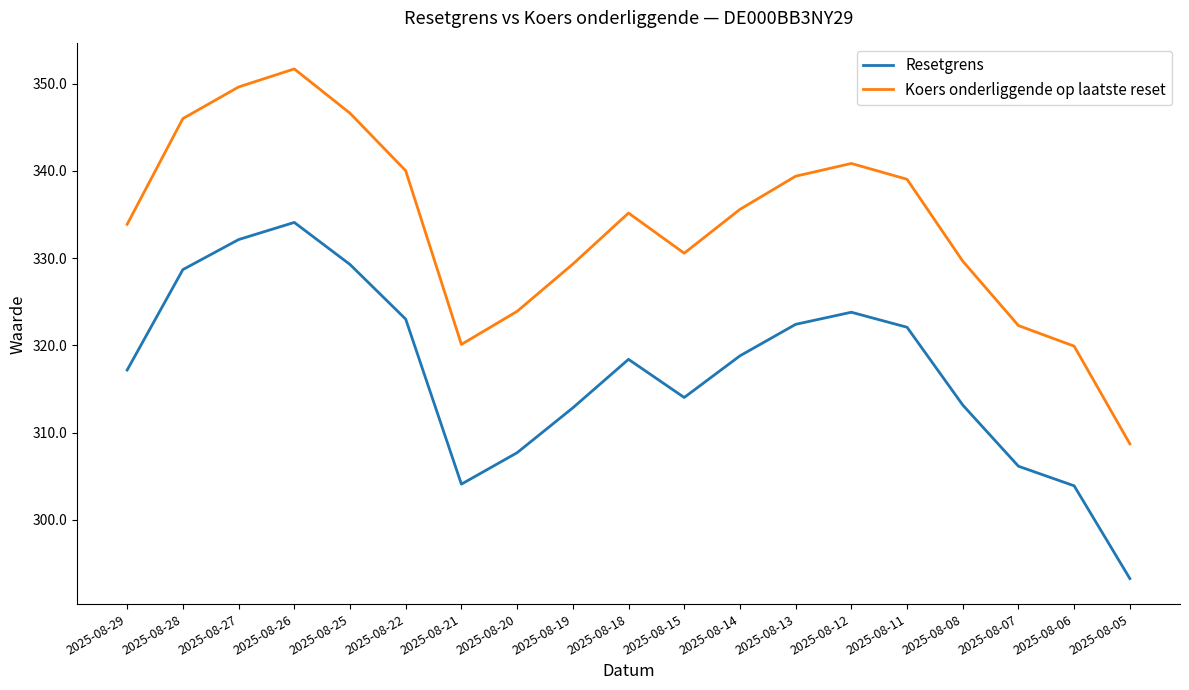

List the series in order of their peak value, lowest first.

Resetgrens, Koers onderliggende op laatste reset